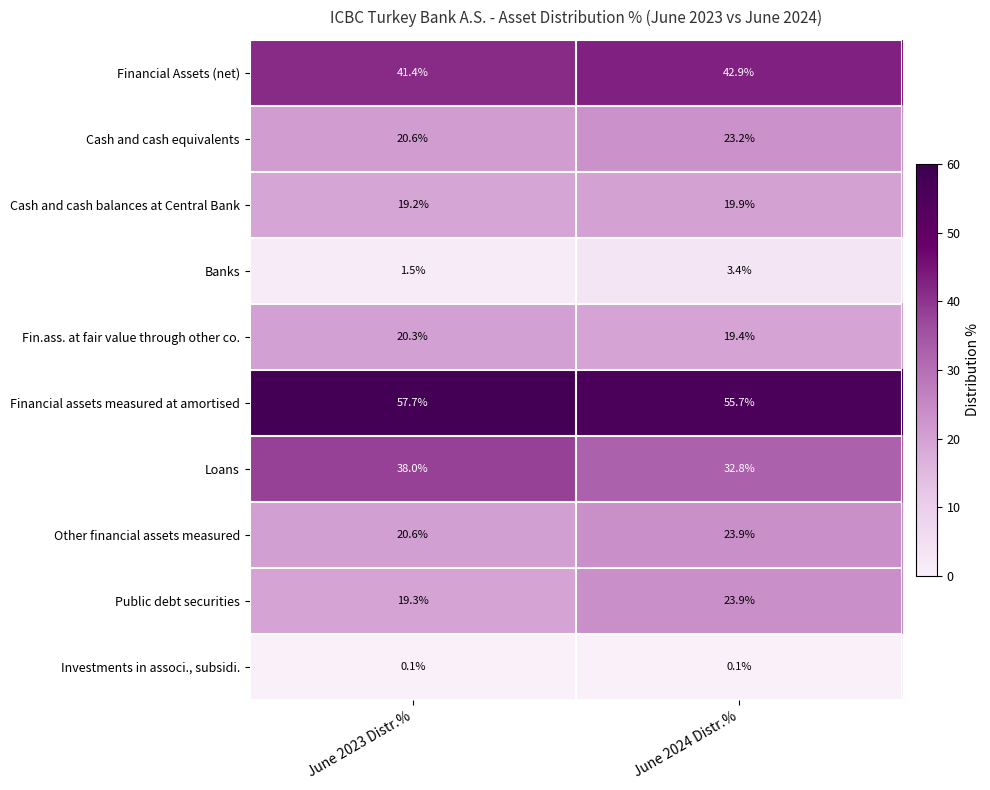

Rank the categories by Fin.ass. at fair value through other co. value from highest to lowest.

June 2023 Distr.%, June 2024 Distr.%